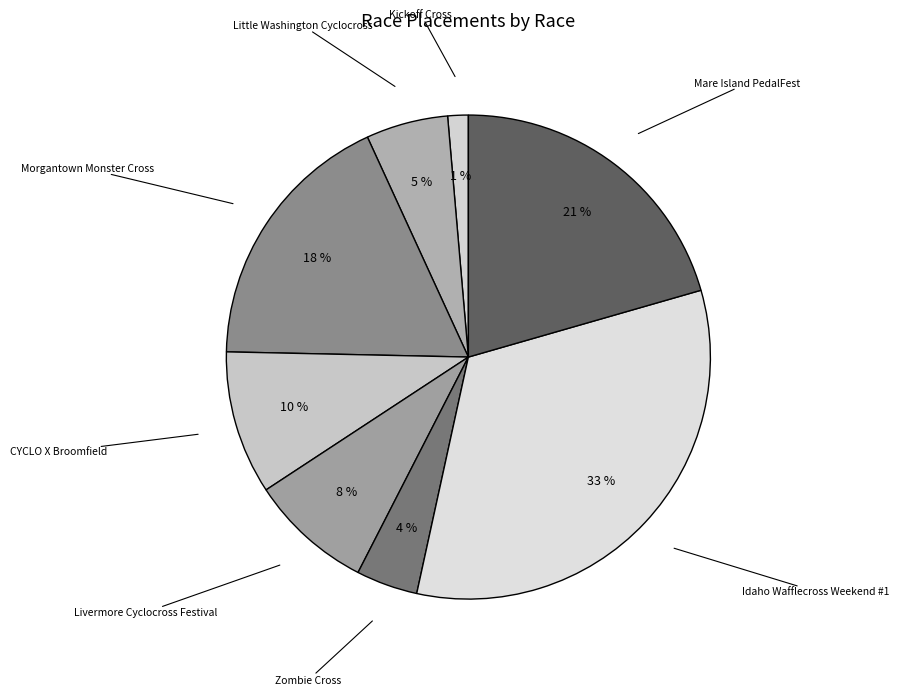

How many slices are in this pie chart?

8